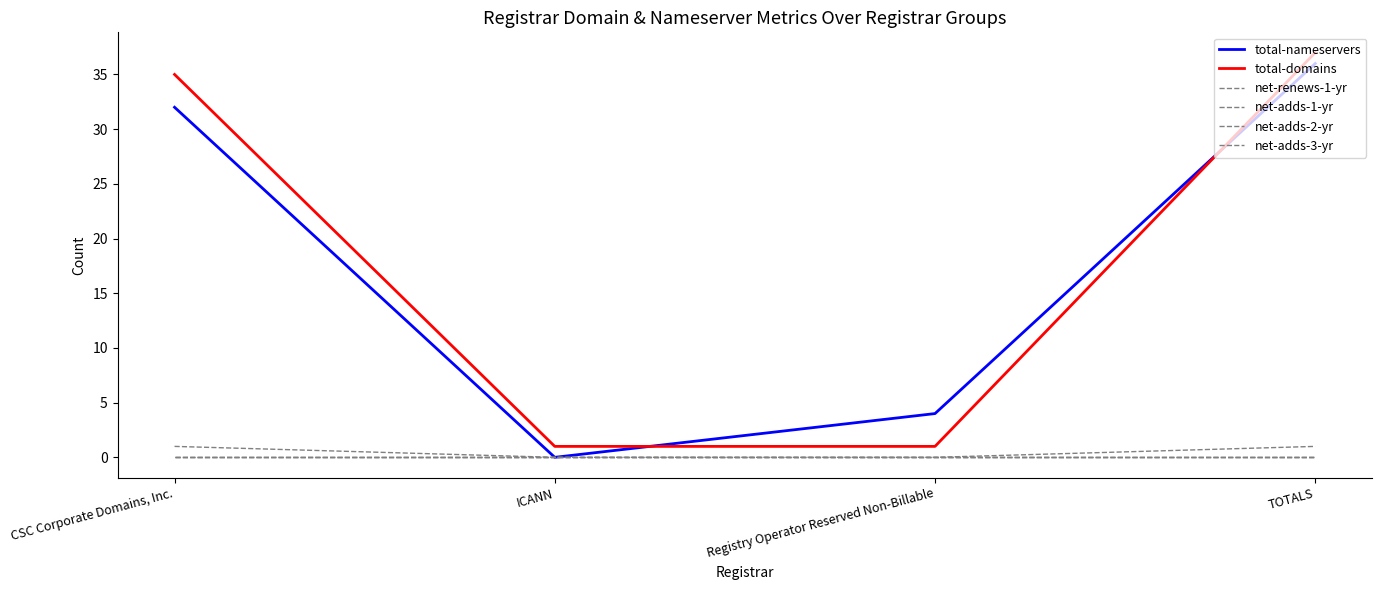

The value of total-domains at Registry Operator Reserved Non-Billable is 1. True or false?

False